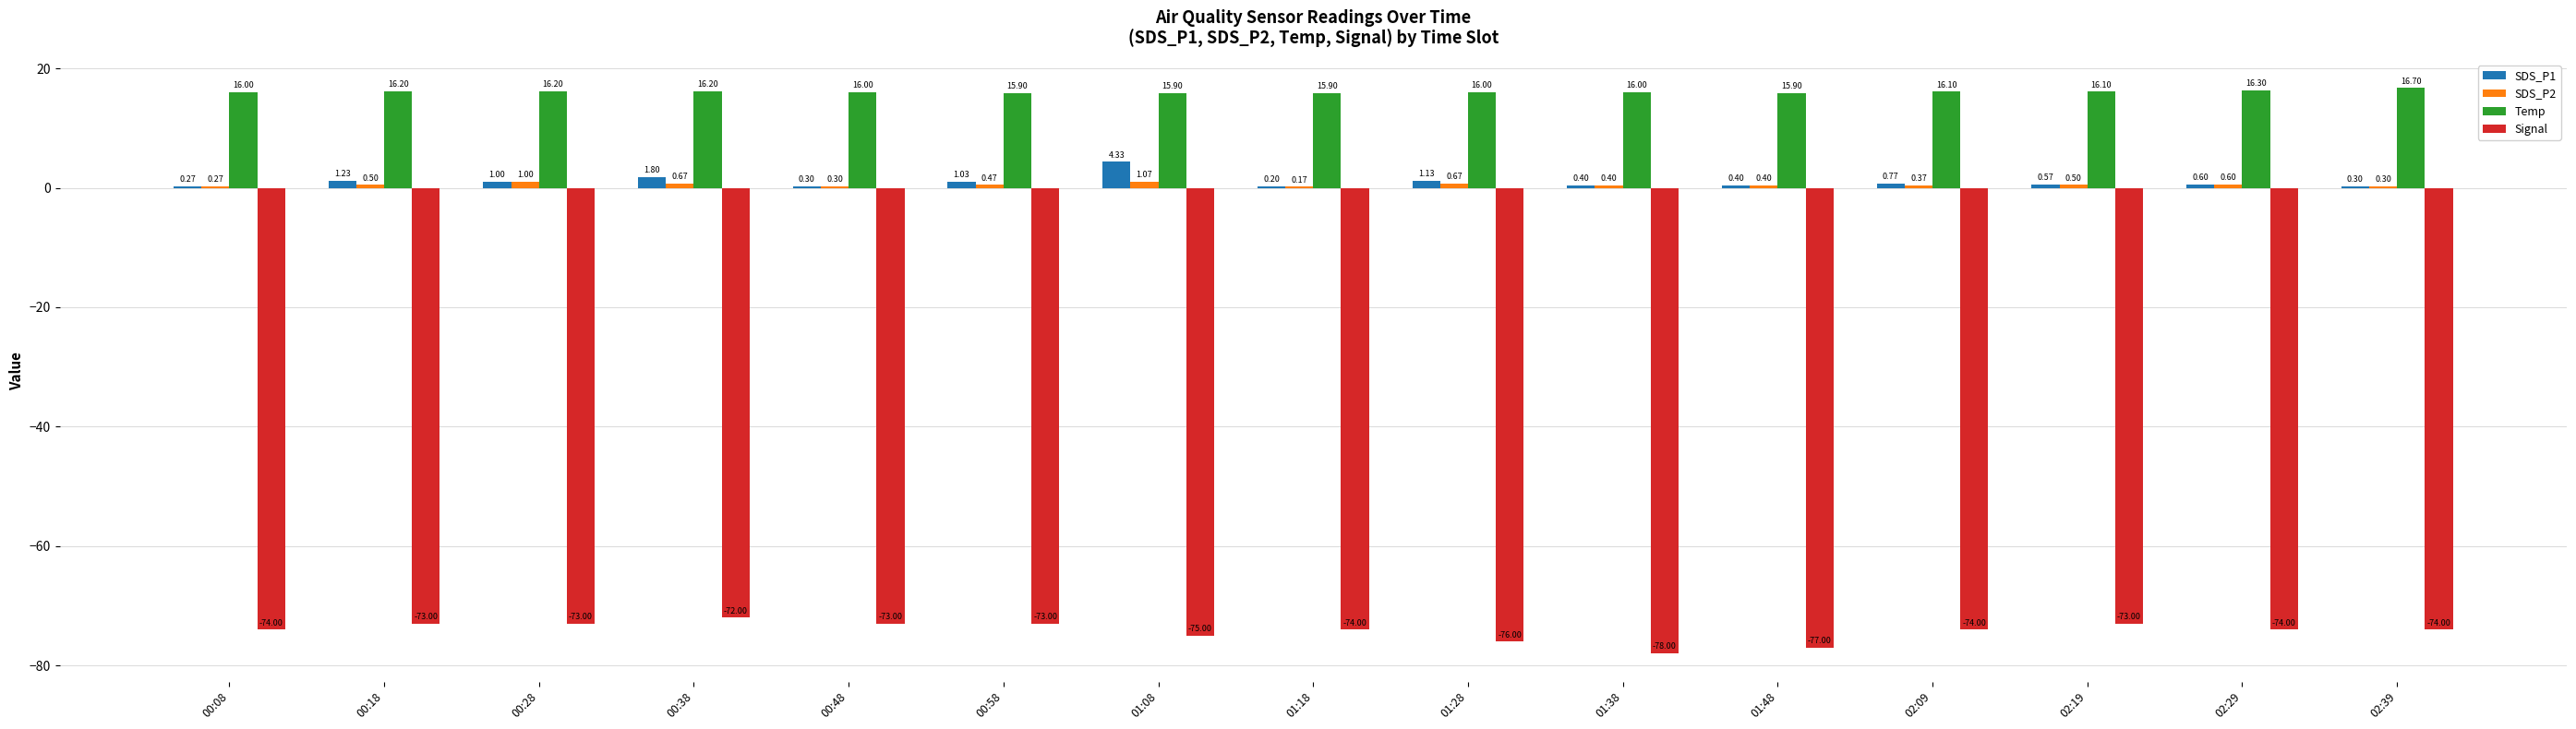

Are the bars horizontal?

No